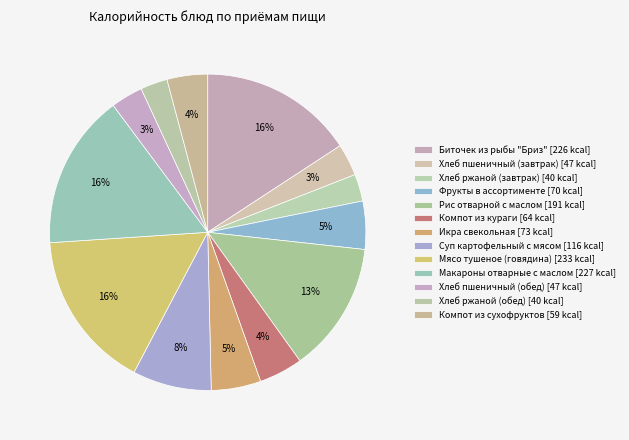

Which has a higher value, Биточек из рыбы "Бриз" or Икра свекольная?

Биточек из рыбы "Бриз"